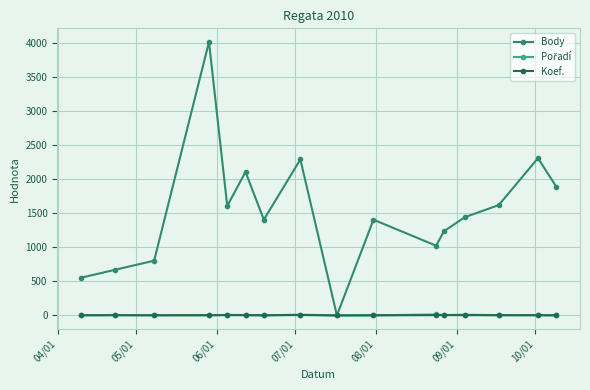

Which series has the largest range (max minus min)?

Body